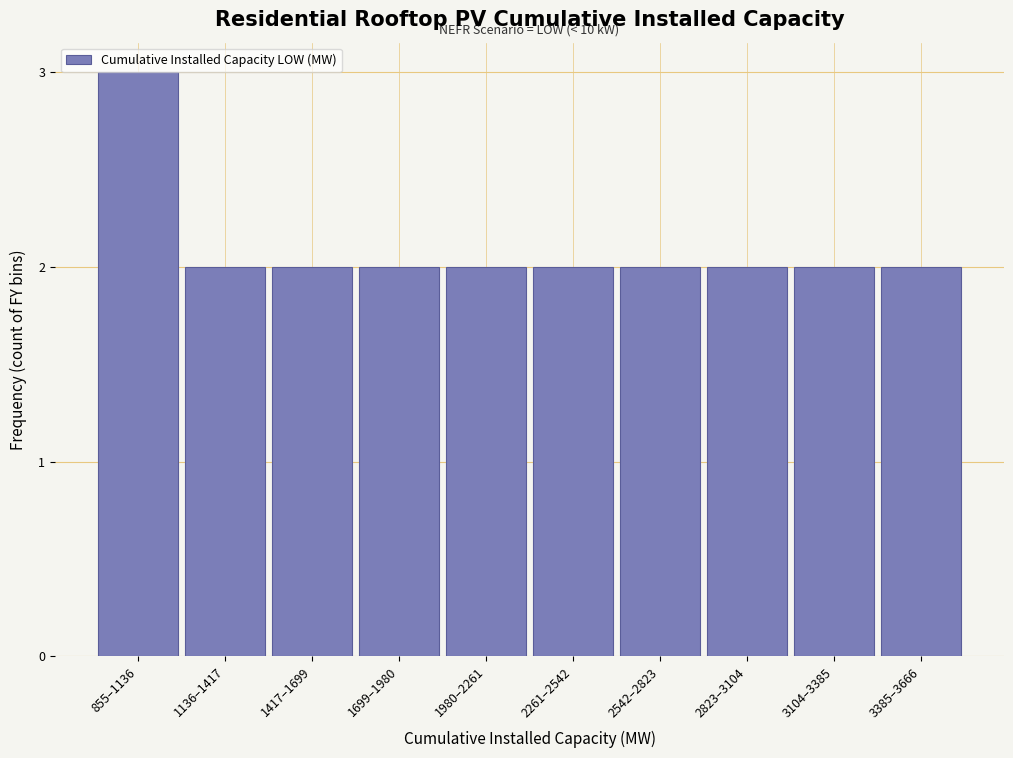

Which has a higher value, 2261–2542 or 855–1136?

855–1136